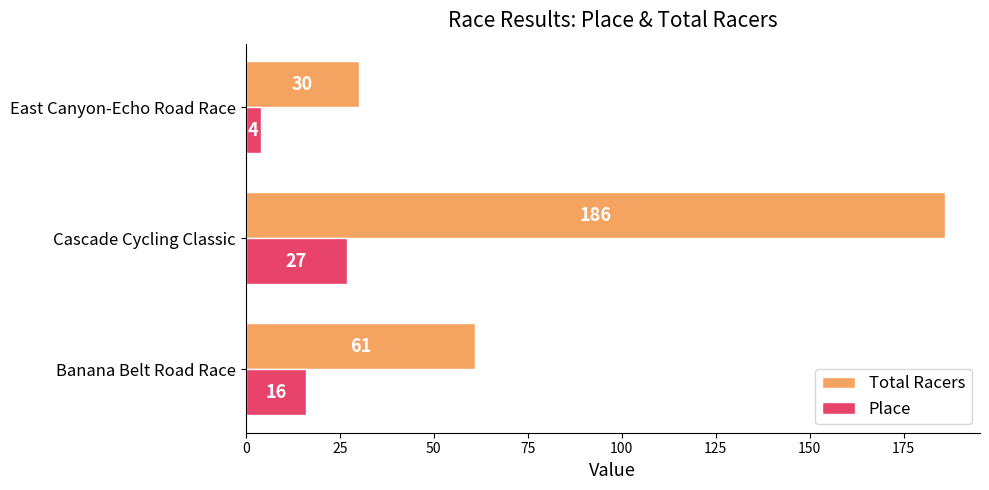

True or false: Total Racers has a value of 186 at Cascade Cycling Classic.

True